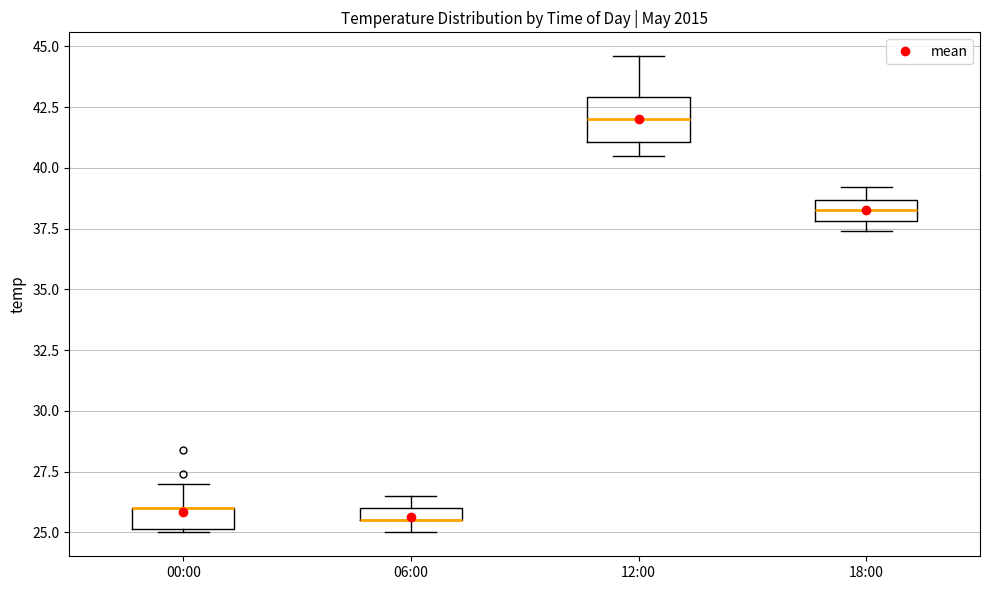

Which box is the tallest, from its lower edge to its upper edge?

12:00